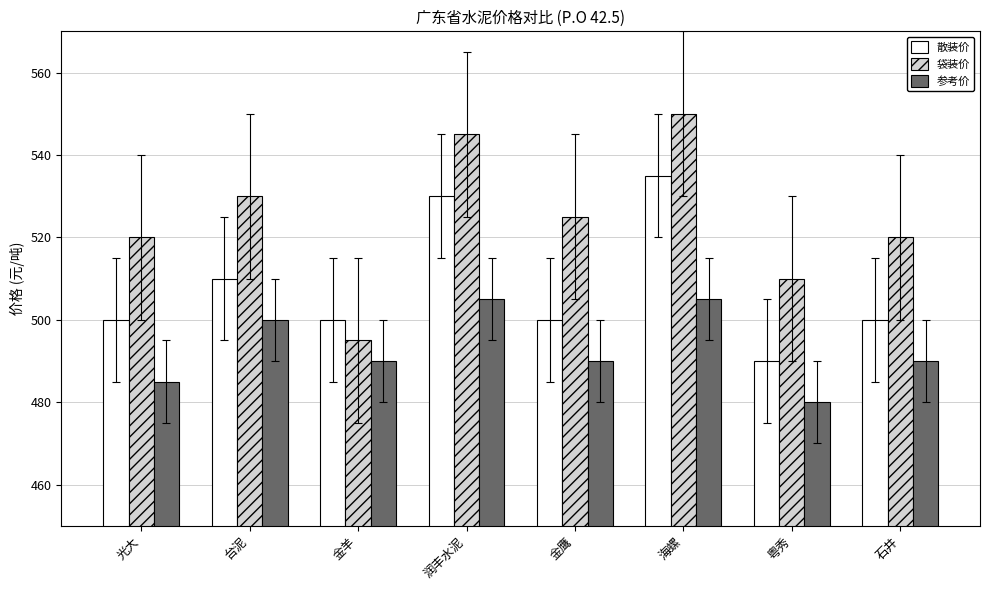

What is the label of the 7th bar from the right?

台泥